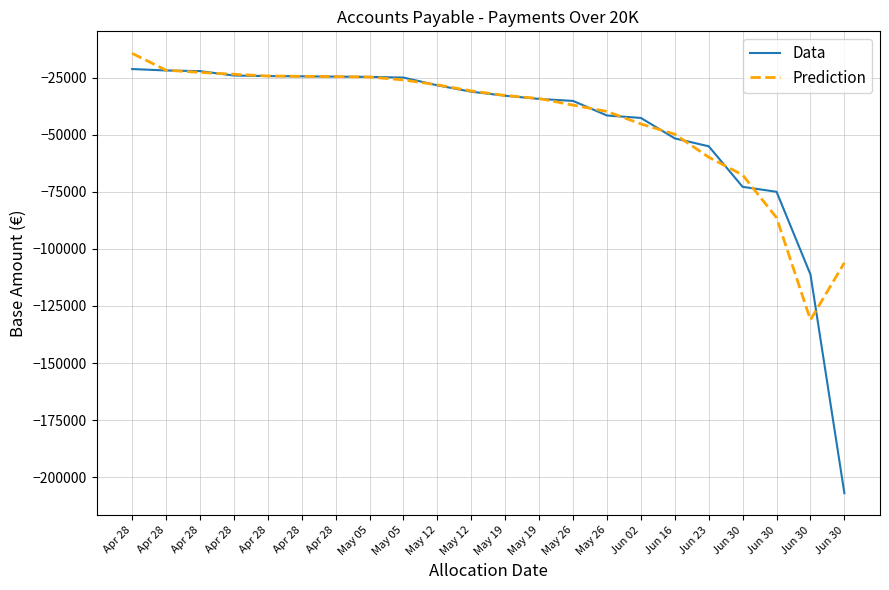

What are all the series names shown in the legend?

Data, Prediction